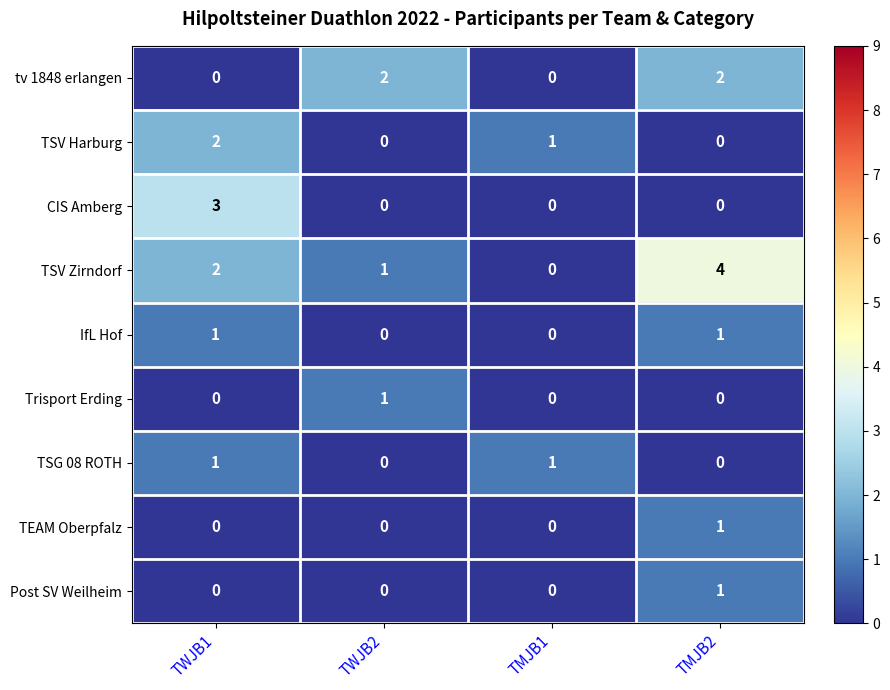

Which series has the largest total across all categories?

TSV Zirndorf